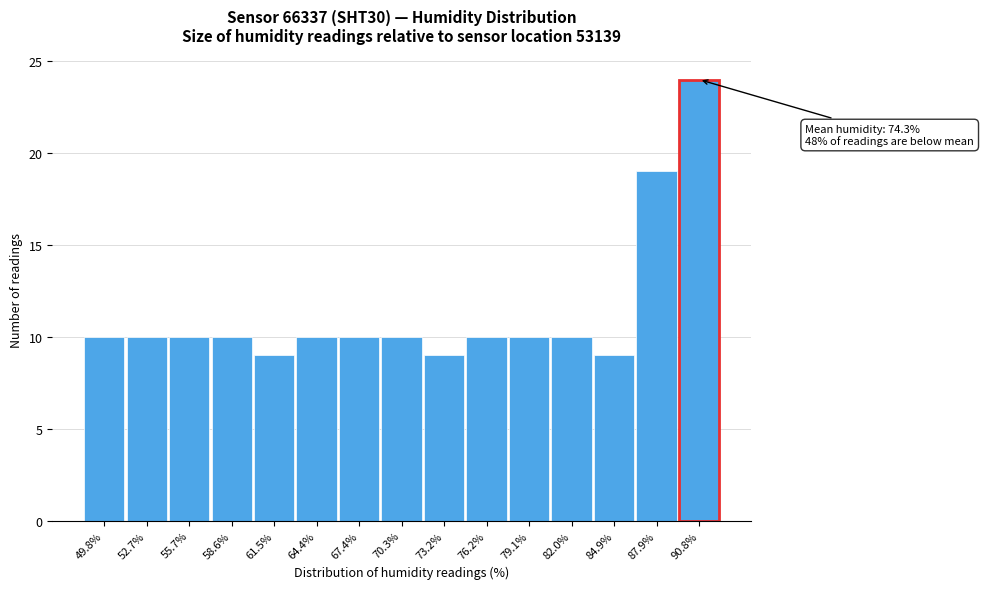

Reading left to right, list all the values displayed in this chart.

49.8%=10	52.7%=10	55.7%=10	58.6%=10	61.5%=9	64.4%=10	67.4%=10	70.3%=10	73.2%=9	76.2%=10	79.1%=10	82.0%=10	84.9%=9	87.9%=19	90.8%=24